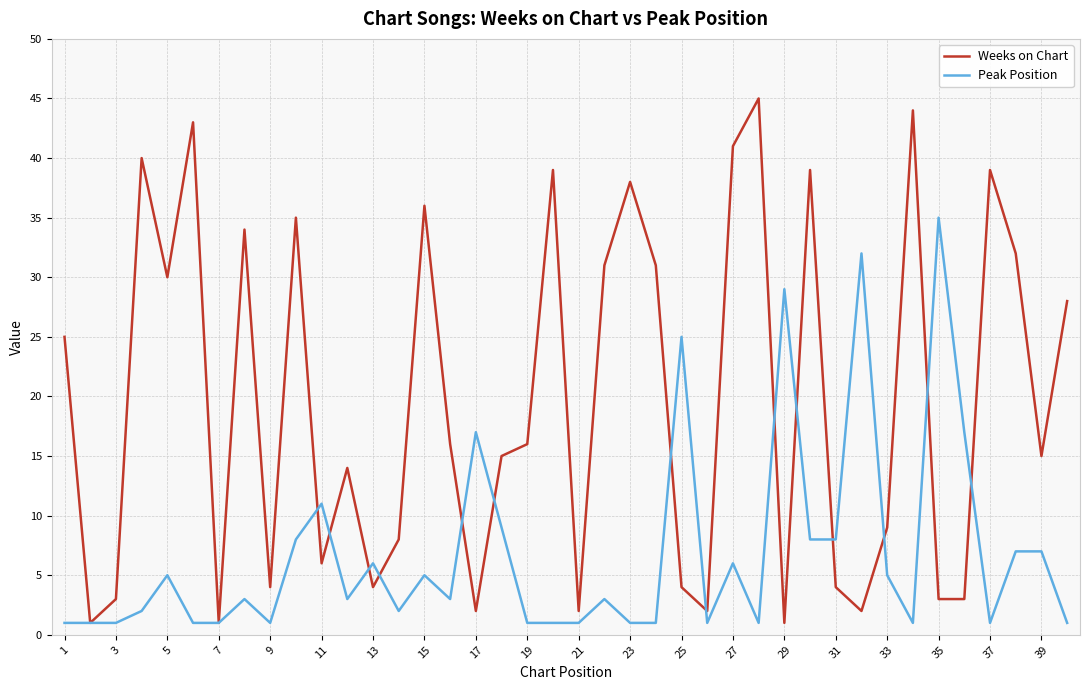

Is this an area chart (filled region under the line)?

No